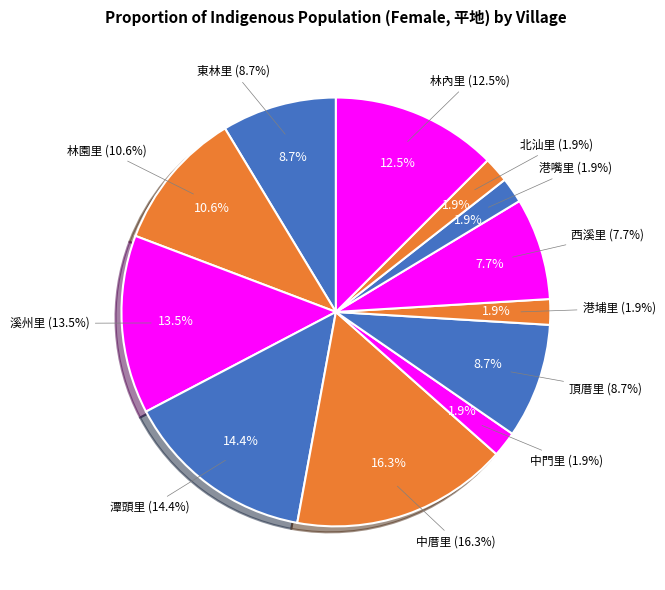

True or false: 林園里 accounts for 1% of the total.

False